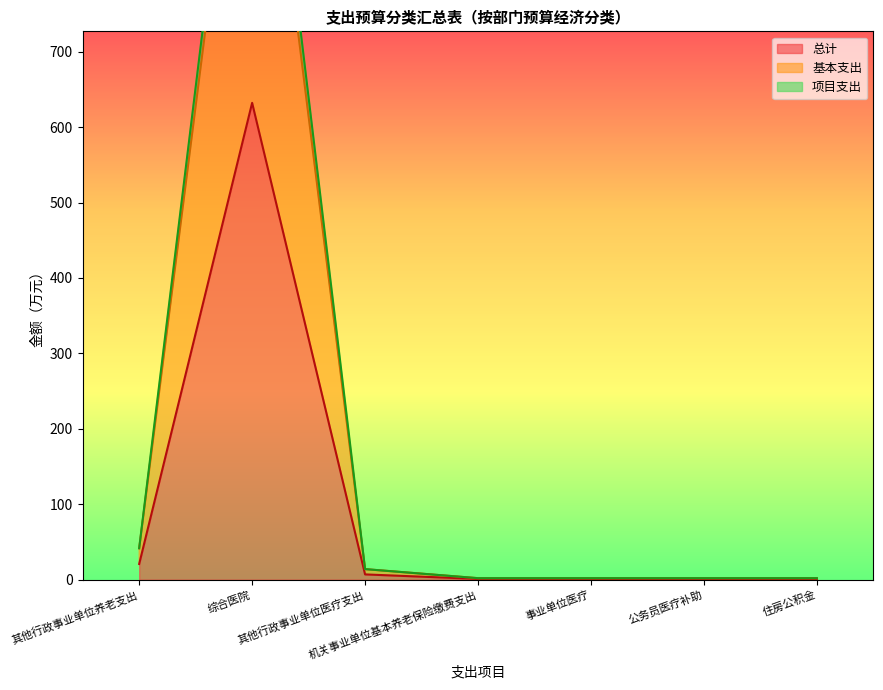

At 其他行政事业单位医疗支出, list the series in order from smallest to largest.

总计, 基本支出, 项目支出